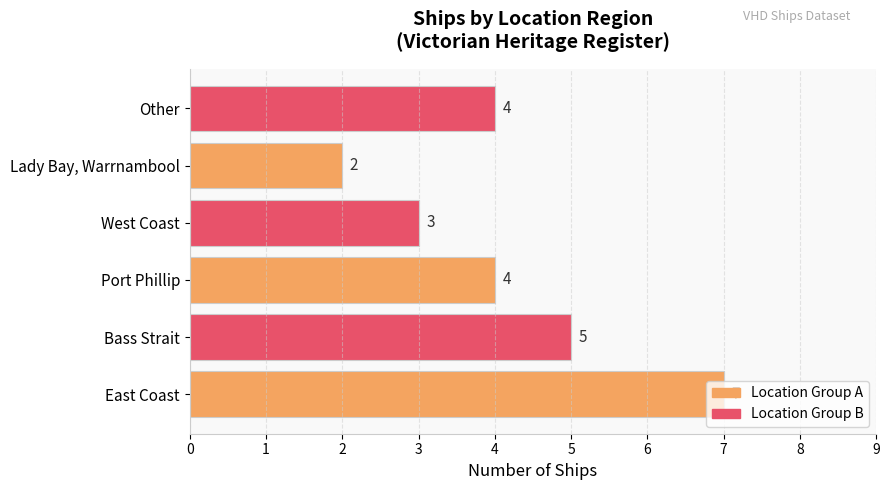

True or false: the data shows 7 at Other.

False